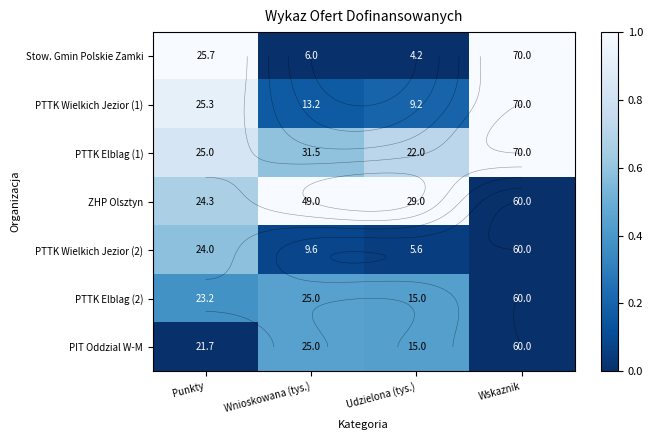

List the labels in order of PTTK Wielkich Jezior (2) value, smallest first.

Wskaznik, Udzielona (tys.), Wnioskowana (tys.), Punkty